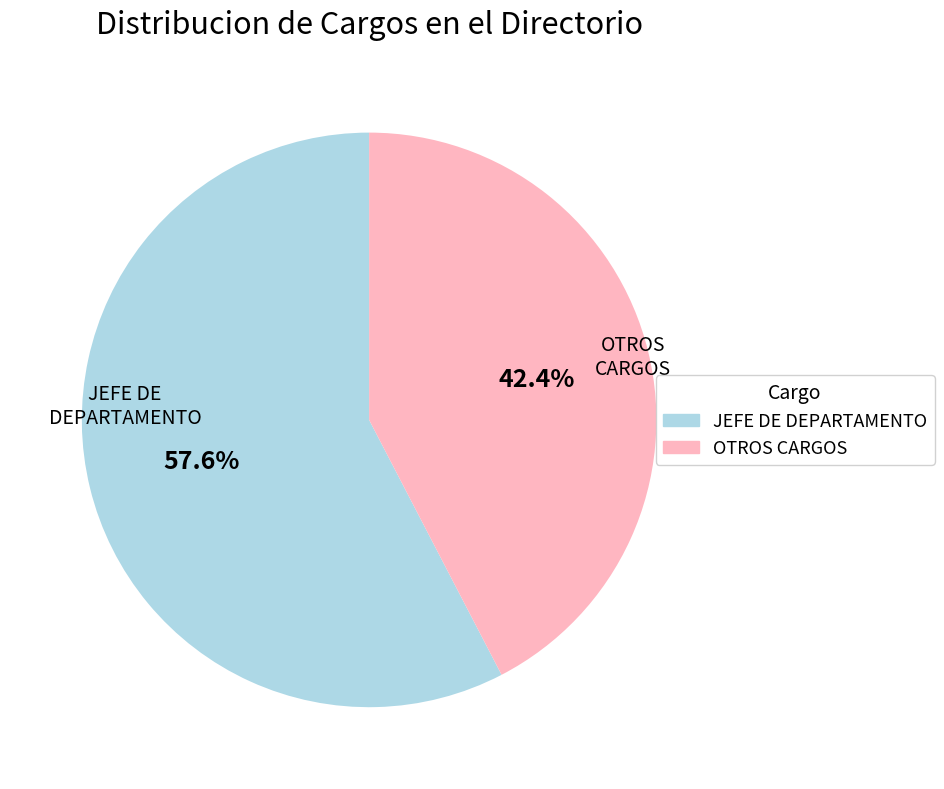

Is there any slice that represents more than half of the pie?

Yes